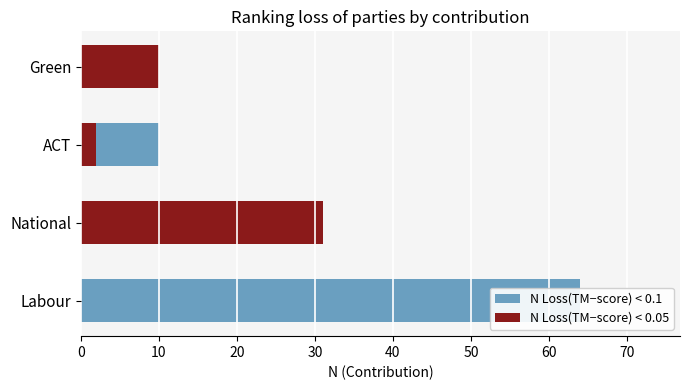

Reading left to right, what are all the values shown in this chart?

N Loss(TM−score) < 0.1: 64	31	10	10
N Loss(TM−score) < 0.05: 0	31	2	10